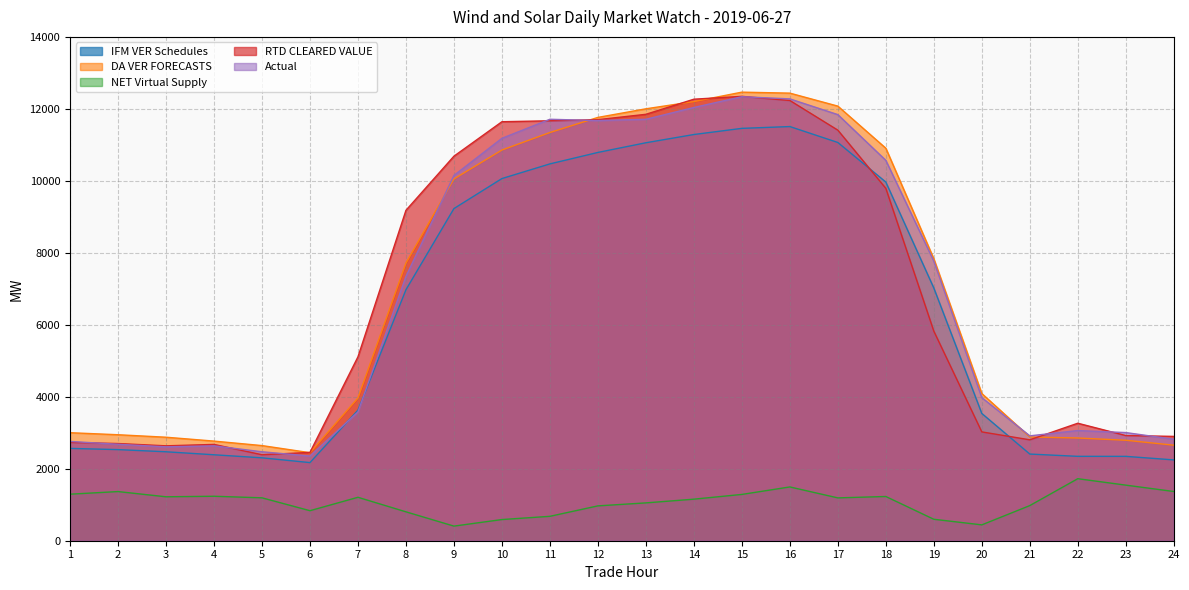

List the series in order of their peak value, lowest first.

NET Virtual Supply, IFM VER Schedules, Actual, RTD CLEARED VALUE, DA VER FORECASTS